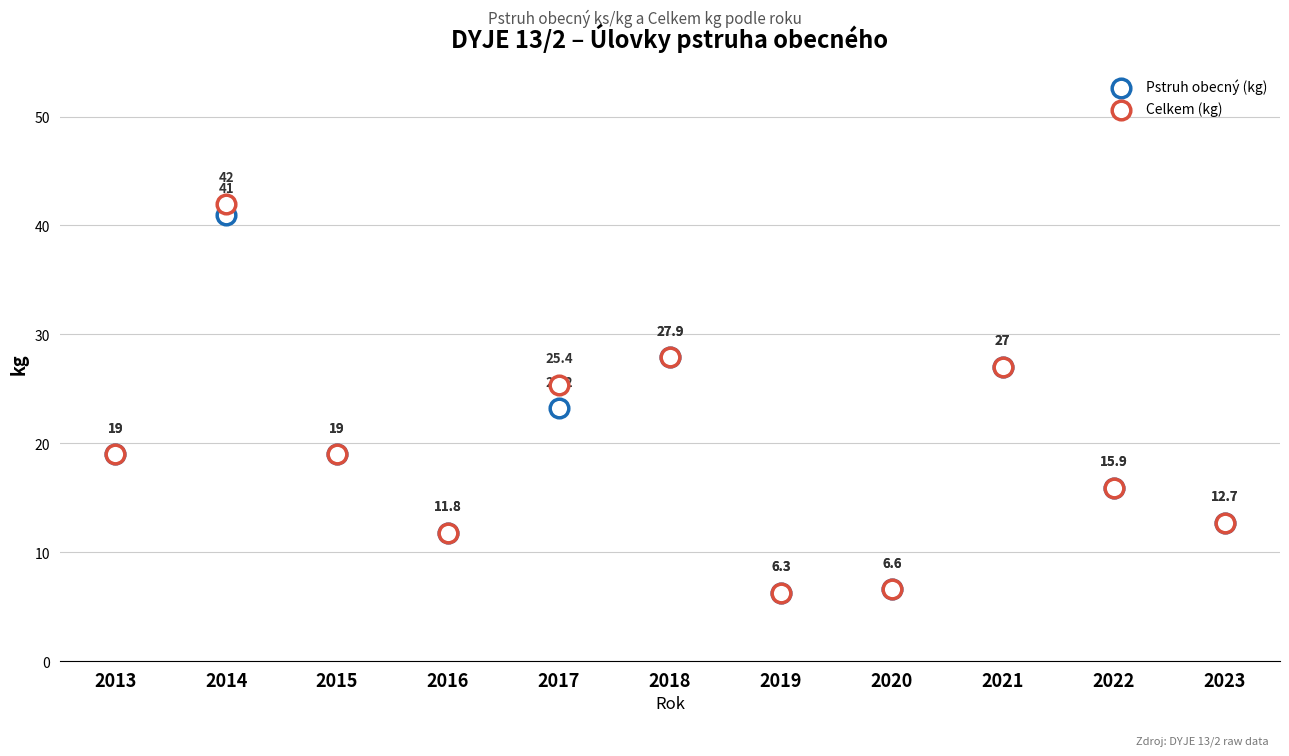

Which series has the largest Y range (max minus min)?

Celkem (kg)